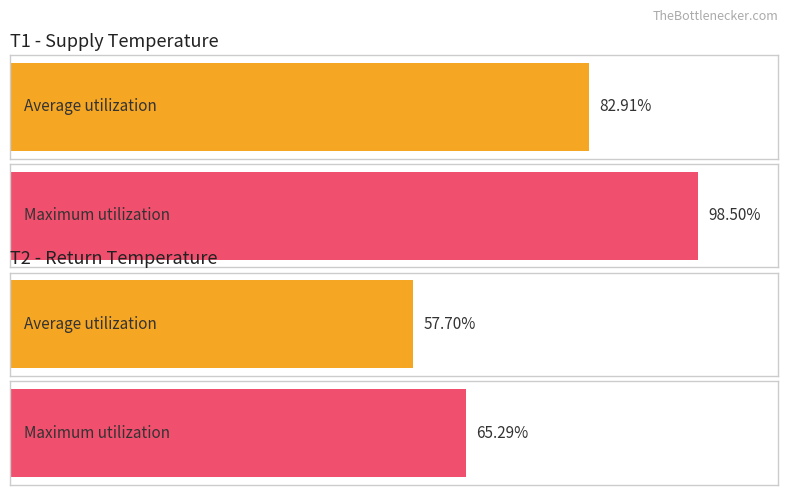

How many distinct data groups are displayed?

2